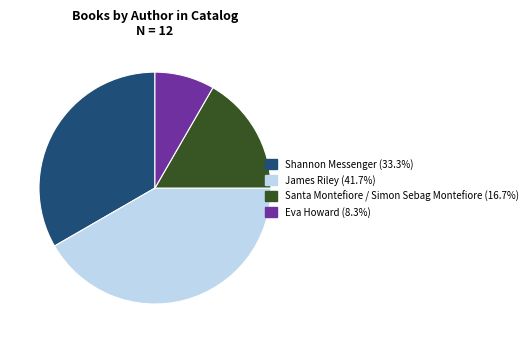

True or false: Eva Howard accounts for 8% of the total.

True